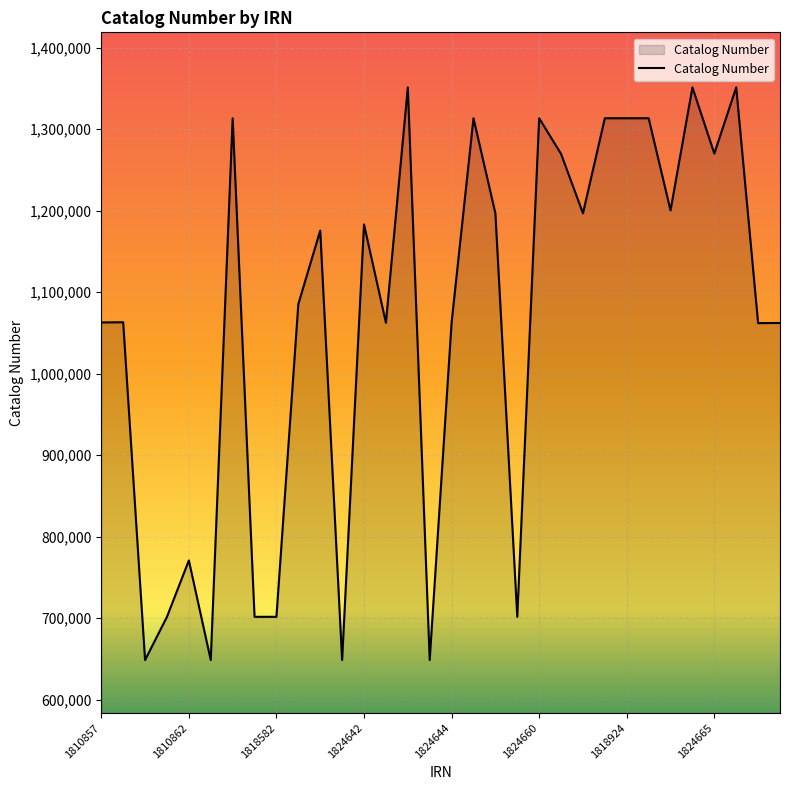

What is the maximum value shown in the chart?

1351373